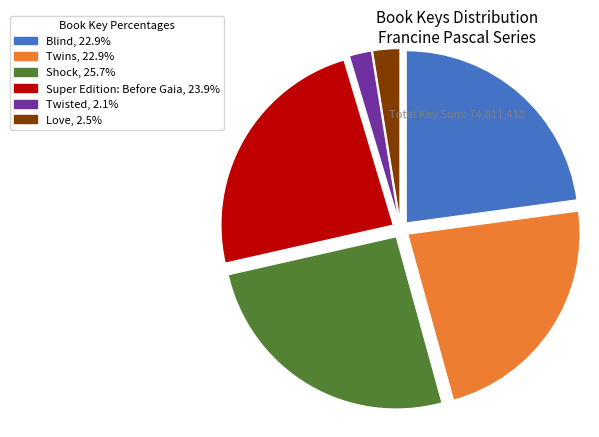

Does Twisted represent more than half of the total?

No